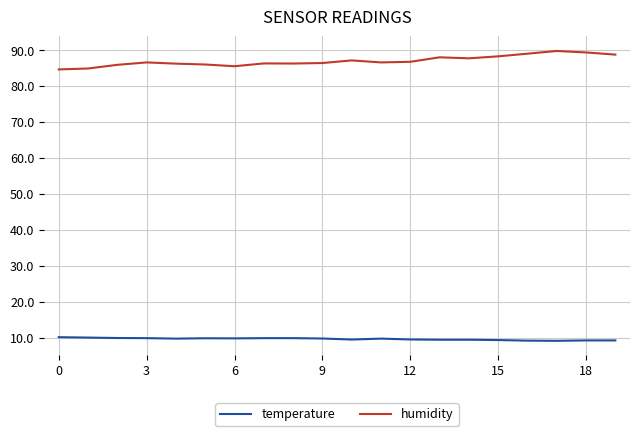

Which series has the largest total across all categories?

humidity